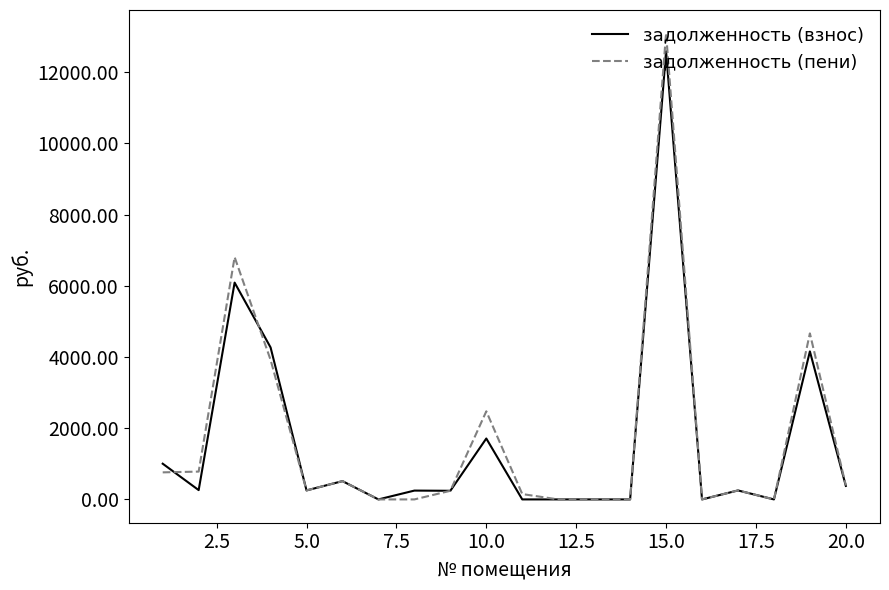

Which series has the largest range (max minus min)?

задолженность (пени)